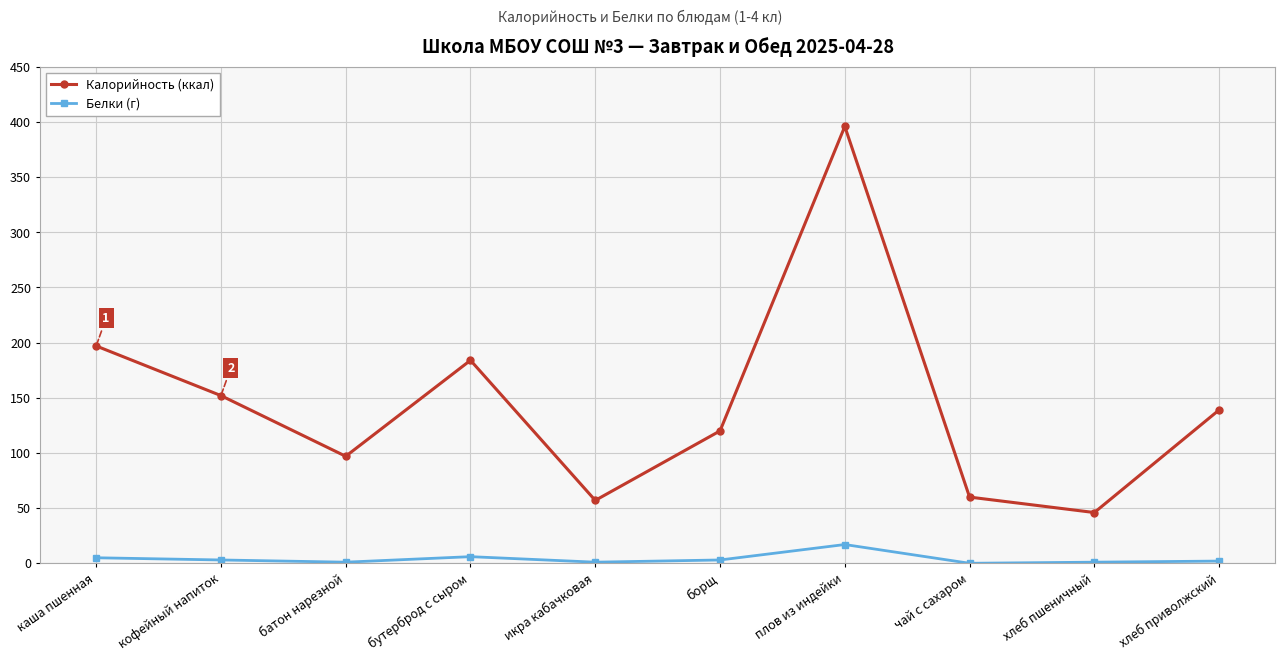

What is the spread (max minus min) of values at икра кабачковая?

56